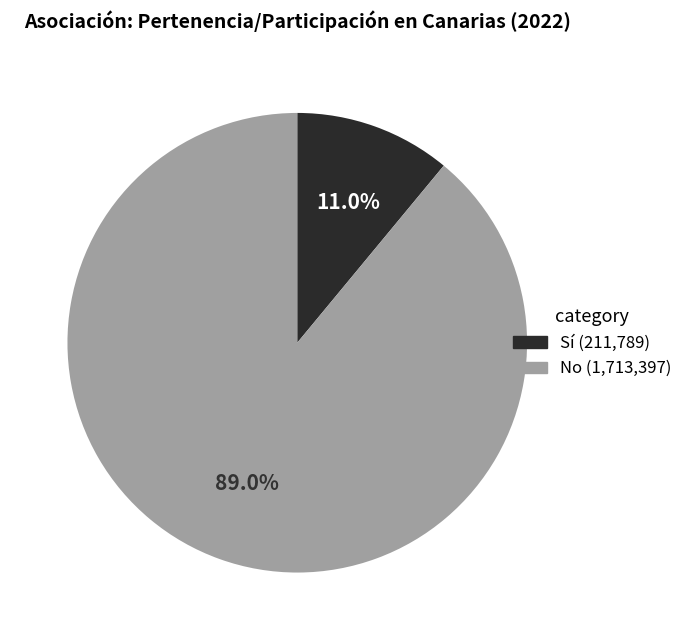

Does any single category account for the majority?

Yes